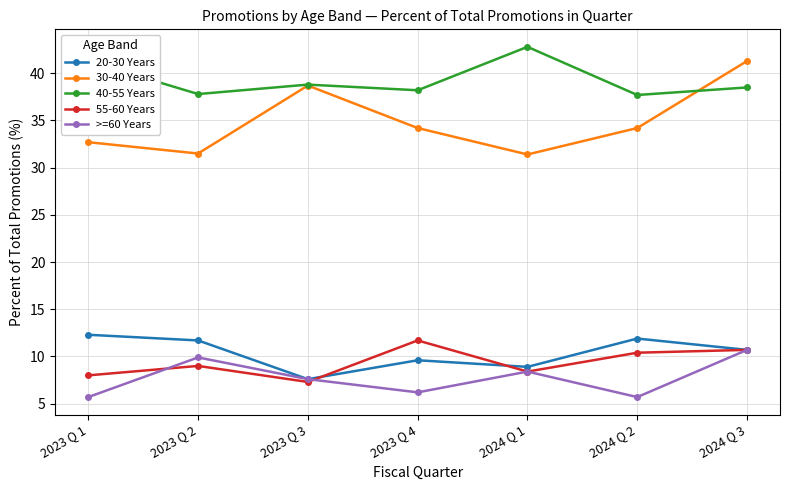

At which category is the sum across all series the highest?

2024 Q 3